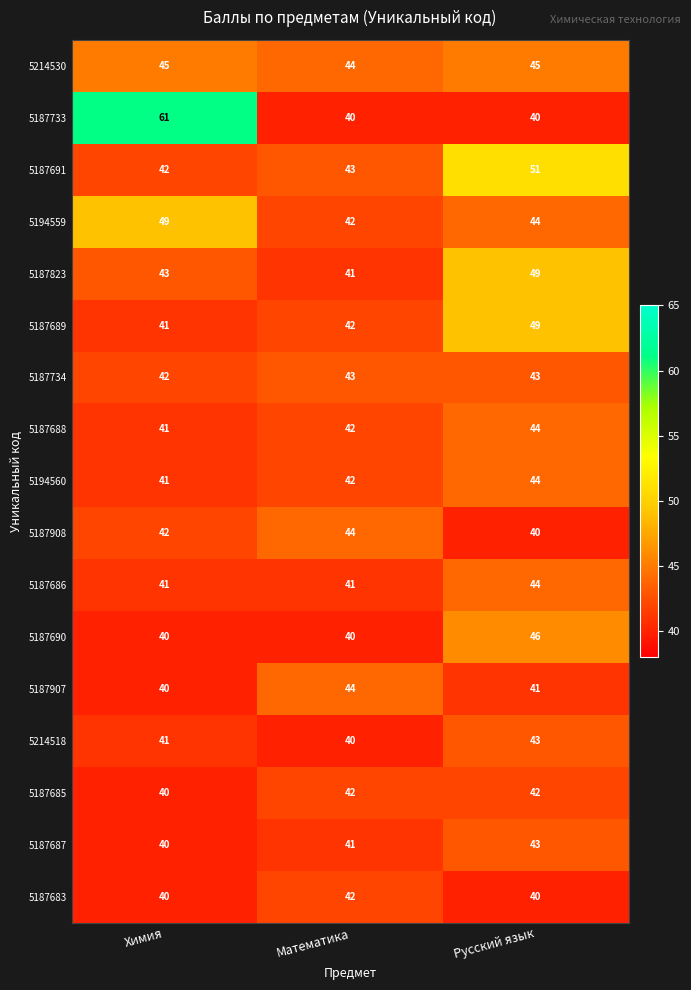

Count the number of data series in this chart.

17